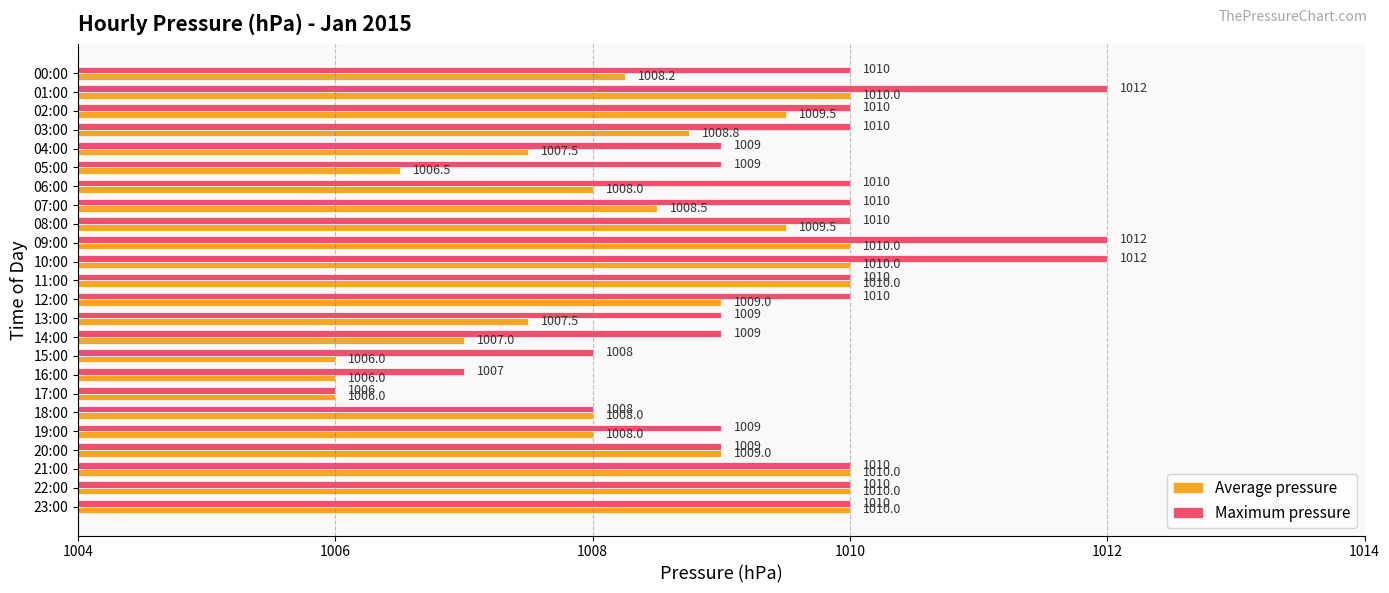

How many Average pressure values are between 1007 and 1010?

20